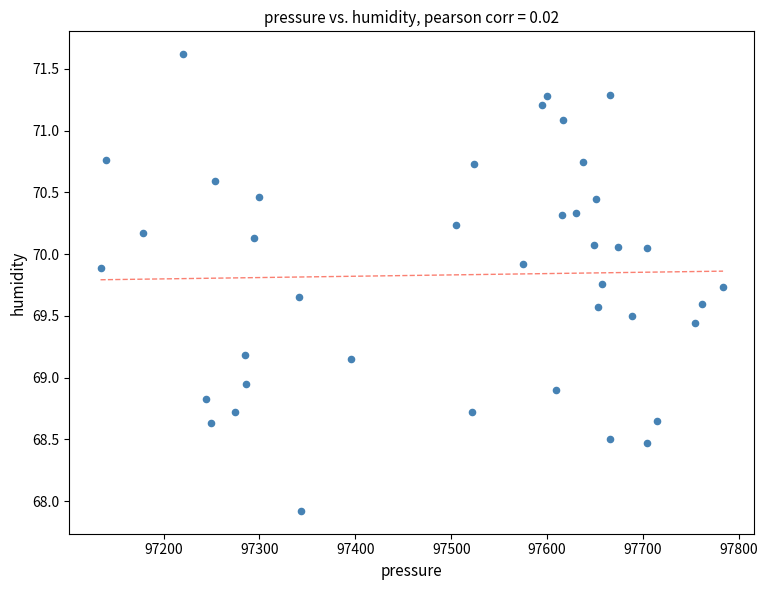

What is the range of X values (max minus min)?

649.3